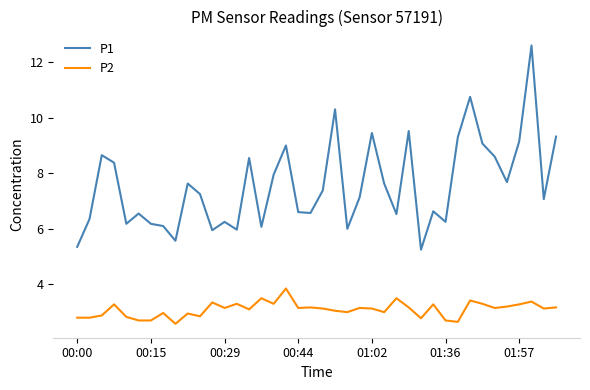

How many categories are shown in the chart?

40